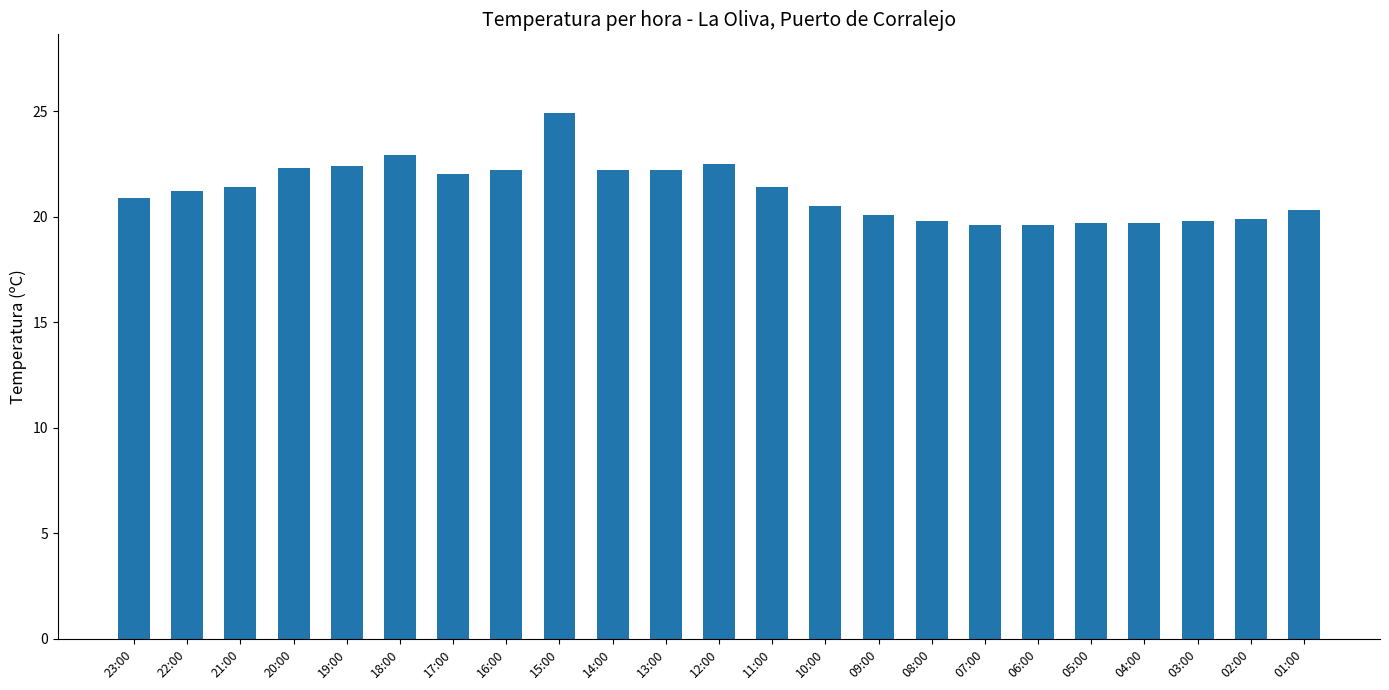

What is the sum of all values?

487.5